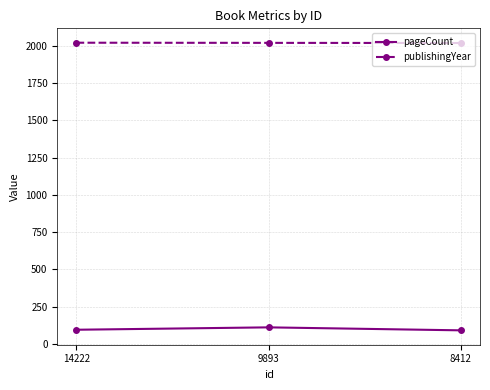

What is the spread (max minus min) of values at 8412?

1926